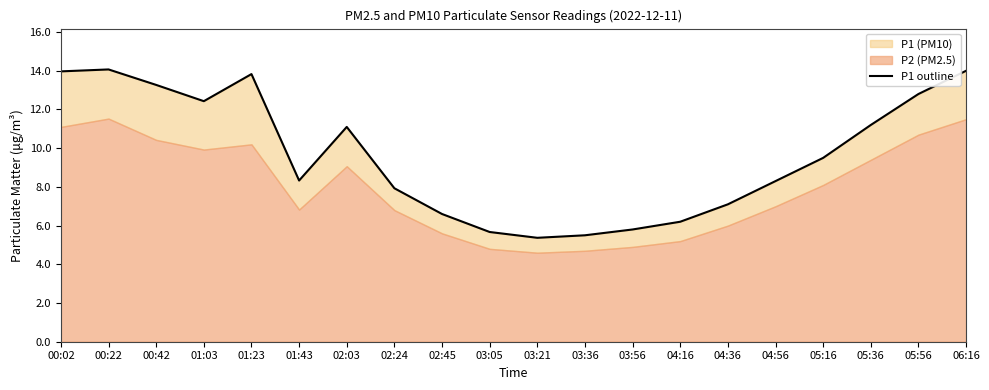

Is it true that the value at 03:21 is 9.3?

False